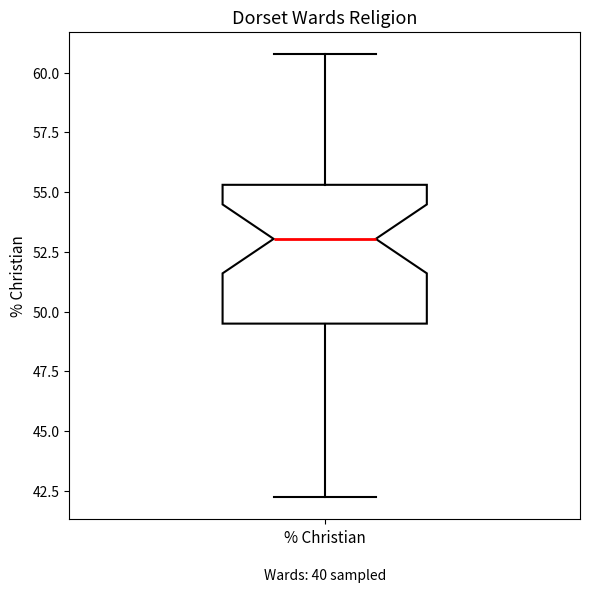

Transcribe this box plot: give where the median line is, the range the box spans, and where the two whiskers end, as read against the y-axis. The values are not printed on the chart, so give them approximately, as read against the axis.

median 53.0, box 49.5 to 55.5, whiskers 42.0 to 61.0